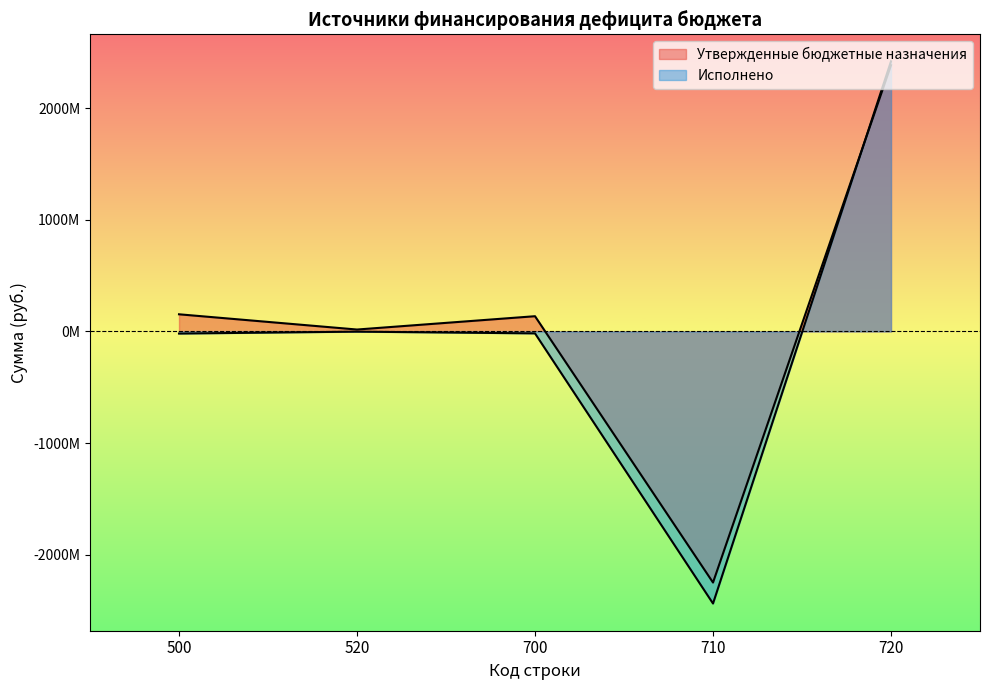

True or false: Исполнено and Утвержденные бюджетные назначения cross at least once.

True